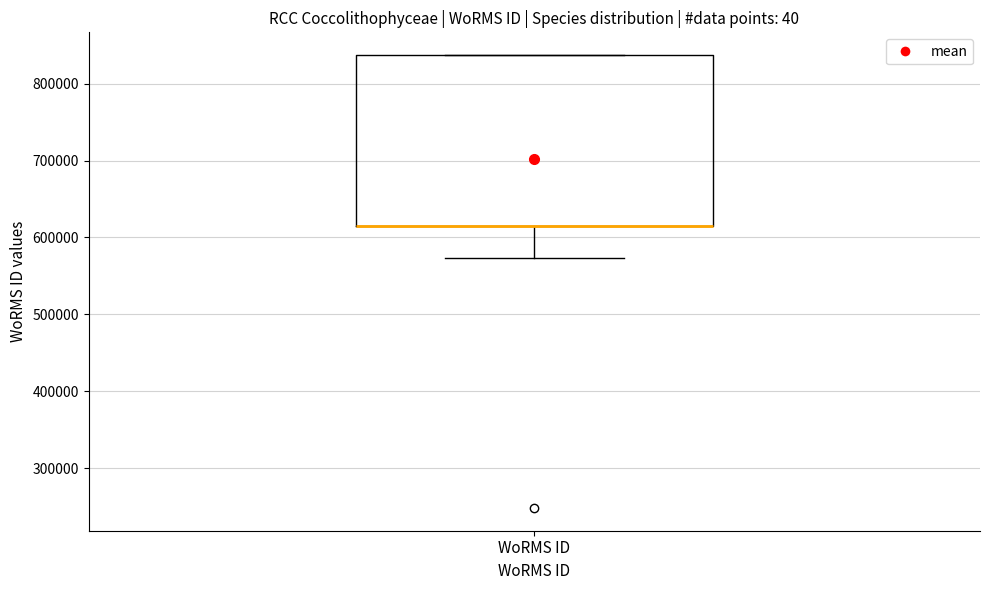

Where is the lower edge of the box for WoRMS ID on the y-axis? The values are not printed on the chart, so give them approximately, as read against the axis.

620000